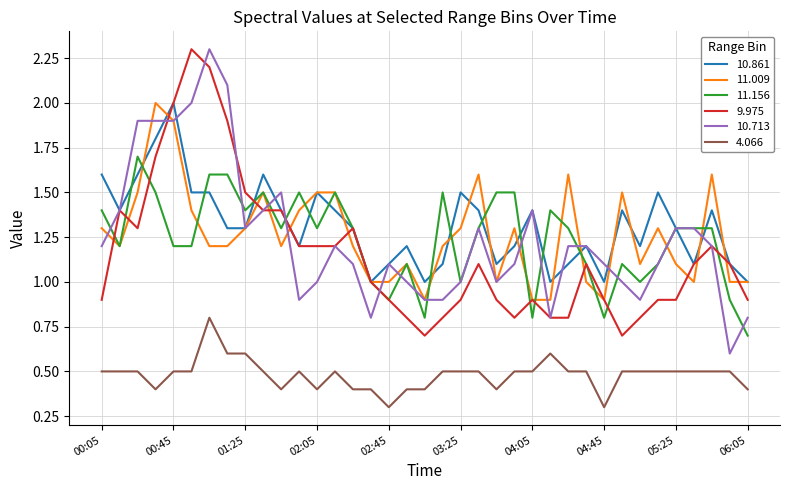

Reading left to right, what are all the values shown in this chart?

10.861: 1.6	1.4	1.6	1.8	2.0	1.5	1.5	1.3	1.3	1.6	1.4	1.2	1.5	1.4	1.3	1.0	1.1	1.2	1.0	1.1	1.5	1.4	1.1	1.2	1.4	1.0	1.1	1.2	1.0	1.4	1.2	1.5	1.3	1.1	1.4	1.1	1.0
11.009: 1.3	1.2	1.5	2.0	1.9	1.4	1.2	1.2	1.3	1.5	1.2	1.4	1.5	1.5	1.2	1.0	1.0	1.1	0.9	1.2	1.3	1.6	1.0	1.3	0.9	0.9	1.6	1.0	0.9	1.5	1.1	1.3	1.1	1.0	1.6	1.0	1.0
11.156: 1.4	1.2	1.7	1.5	1.2	1.2	1.6	1.6	1.4	1.5	1.3	1.5	1.3	1.5	1.3	1.0	0.9	1.1	0.8	1.5	1.0	1.3	1.5	1.5	0.8	1.4	1.3	1.1	0.8	1.1	1.0	1.1	1.3	1.3	1.3	0.9	0.7
9.975: 0.9	1.4	1.3	1.7	2.0	2.3	2.2	1.9	1.5	1.4	1.4	1.2	1.2	1.2	1.3	1.0	0.9	0.8	0.7	0.8	0.9	1.1	0.9	0.8	0.9	0.8	0.8	1.1	0.9	0.7	0.8	0.9	0.9	1.1	1.2	1.1	0.9
10.713: 1.2	1.4	1.9	1.9	1.9	2.0	2.3	2.1	1.3	1.4	1.5	0.9	1.0	1.2	1.1	0.8	1.1	1.0	0.9	0.9	1.0	1.3	1.0	1.1	1.4	0.8	1.2	1.2	1.1	1.0	0.9	1.1	1.3	1.3	1.2	0.6	0.8
4.066: 0.5	0.5	0.5	0.4	0.5	0.5	0.8	0.6	0.6	0.5	0.4	0.5	0.4	0.5	0.4	0.4	0.3	0.4	0.4	0.5	0.5	0.5	0.4	0.5	0.5	0.6	0.5	0.5	0.3	0.5	0.5	0.5	0.5	0.5	0.5	0.5	0.4